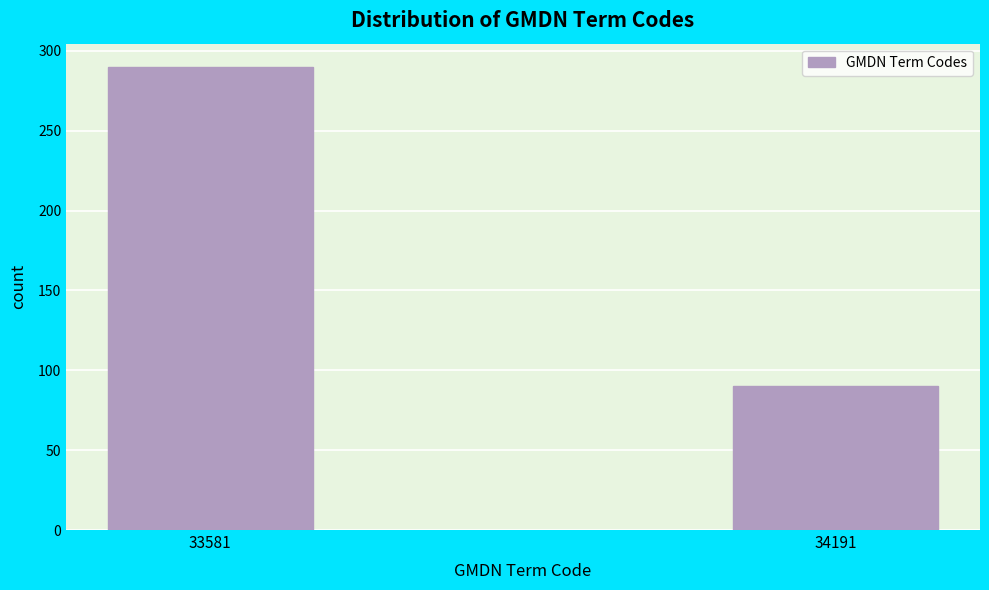

Reading left to right, what are all the values shown in this chart?

290	90